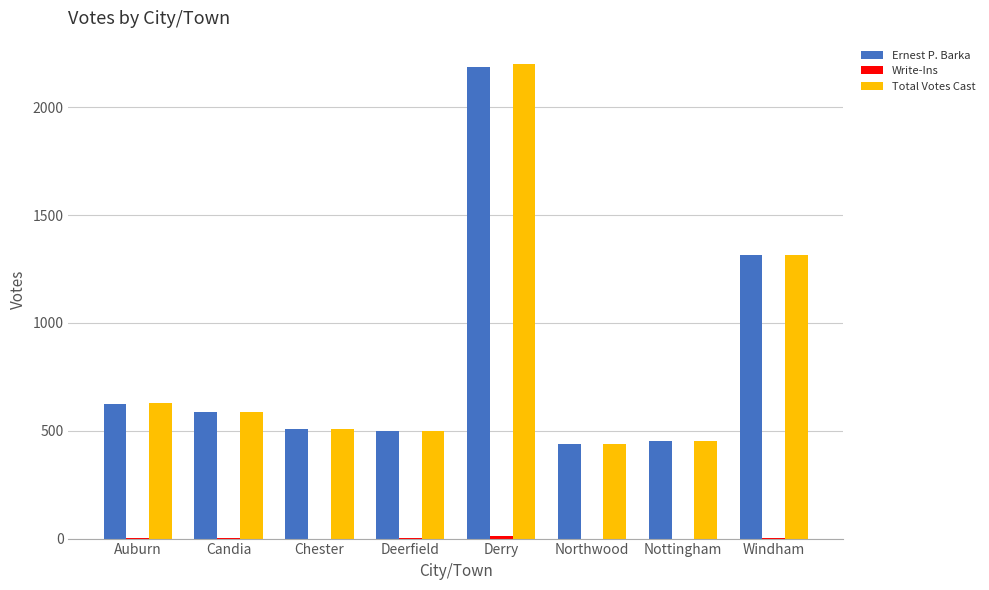

What is the sum of all Total Votes Cast values?

6629